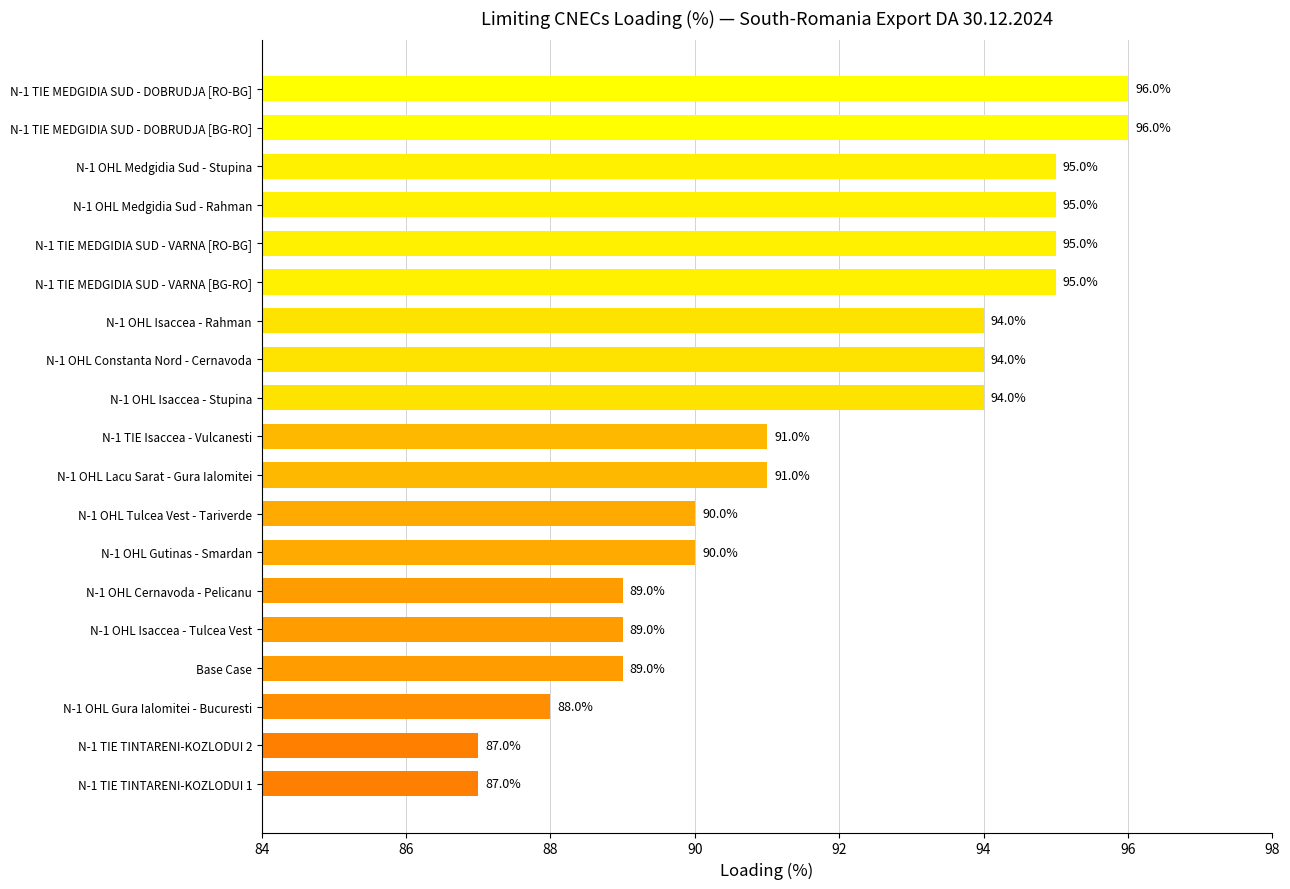

Count the values in the range 89 to 95.

14